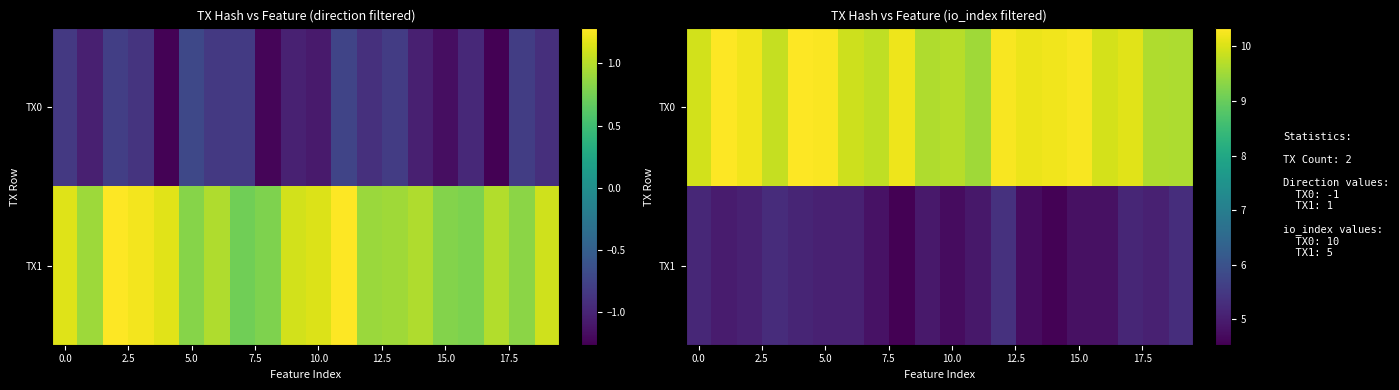

How many distinct data groups are displayed?

2